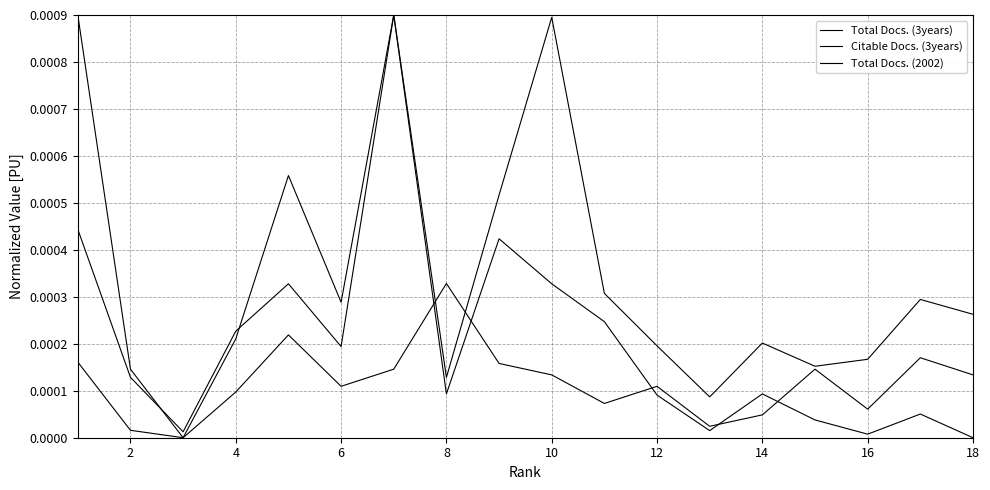

Is this an area chart (filled region under the line)?

No